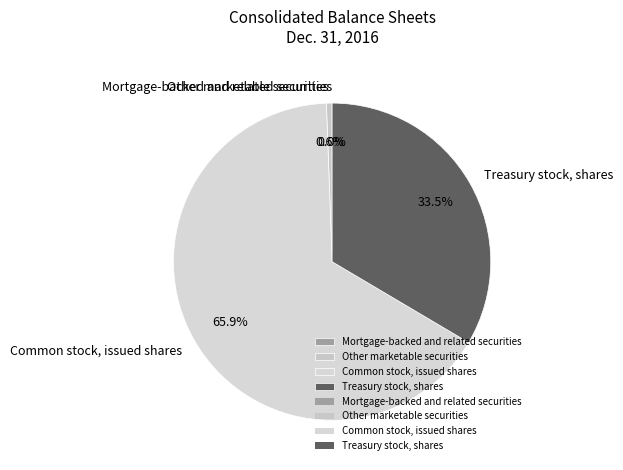

What is the largest slice in the pie chart?

Common stock, issued shares